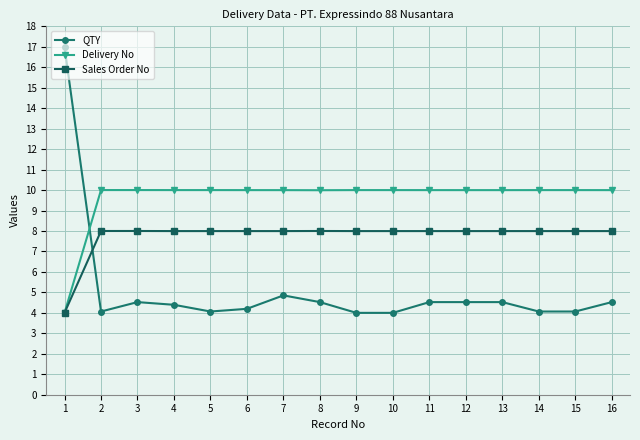

What are all the series names shown in the legend?

QTY, Delivery No, Sales Order No